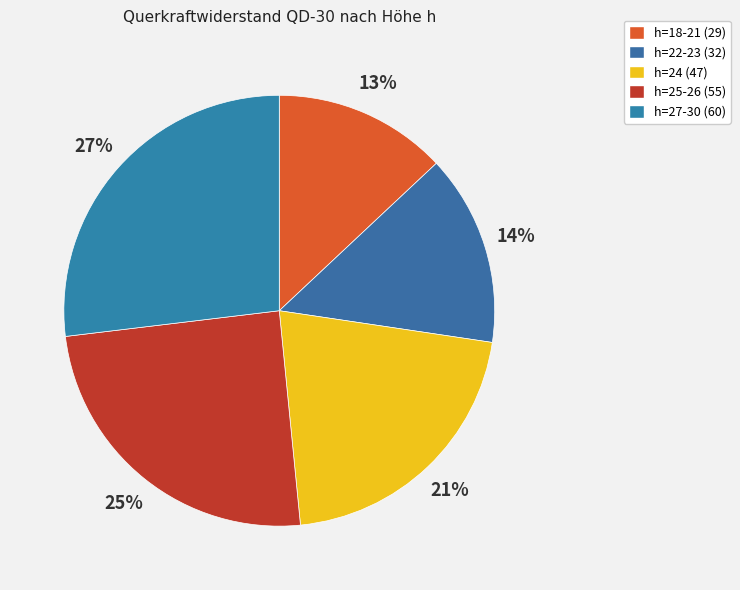

Is there a majority slice in this chart?

No